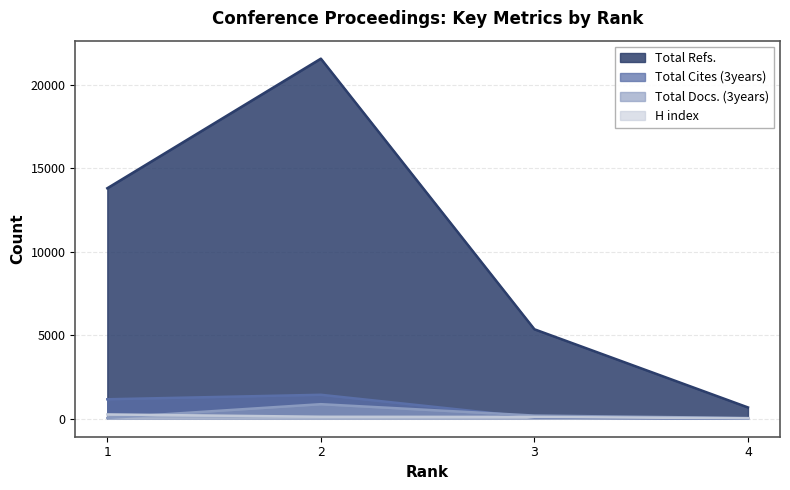

Reading left to right, what are all the values shown in this chart?

H index: 1=257	2=117	3=106	4=26
Total Docs. (3years): 1=46	2=871	3=188	4=41
Total Refs.: 1=13811	2=21576	3=5359	4=676
Total Cites (3years): 1=1165	2=1434	3=72	4=0